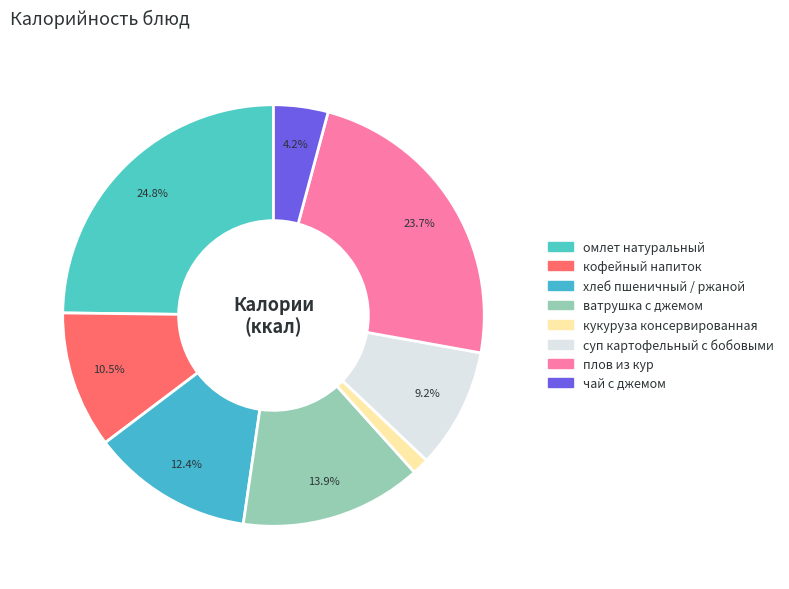

The кофейный напиток slice represents 10% of the pie. True or false?

True